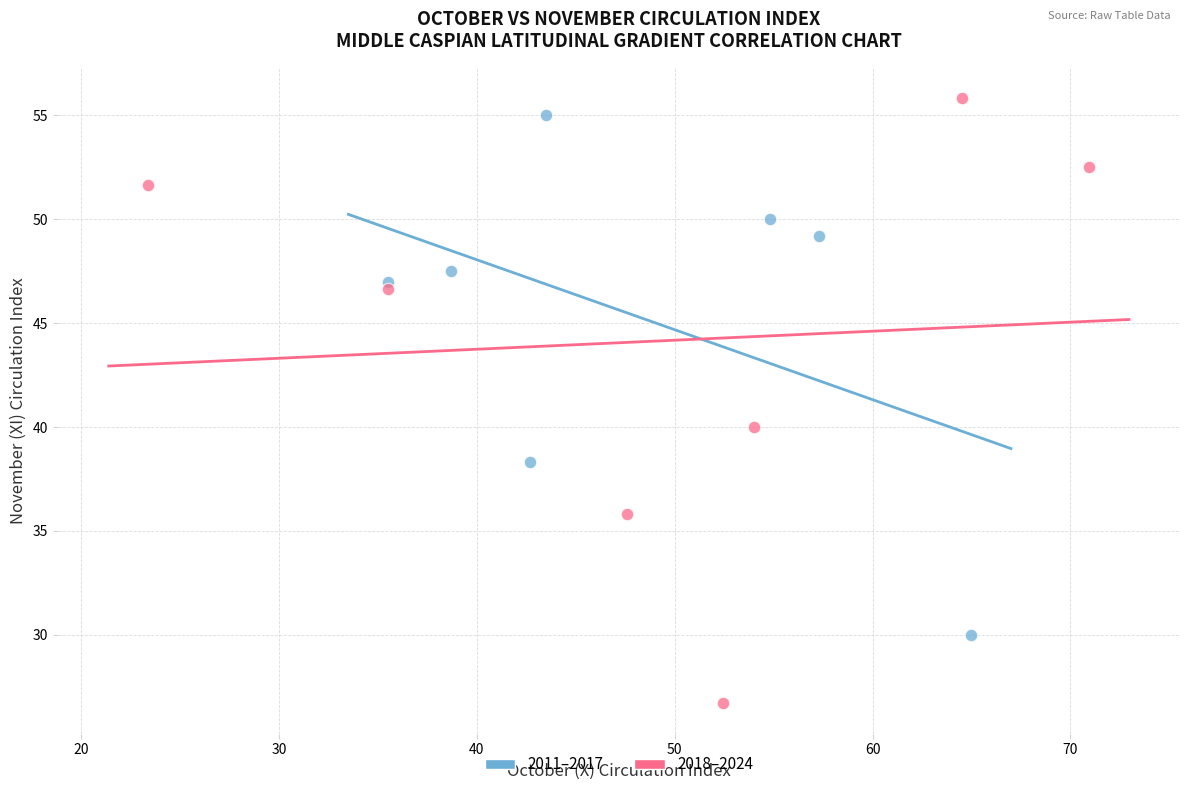

What are all the series names shown in the legend?

2011–2017, 2018–2024